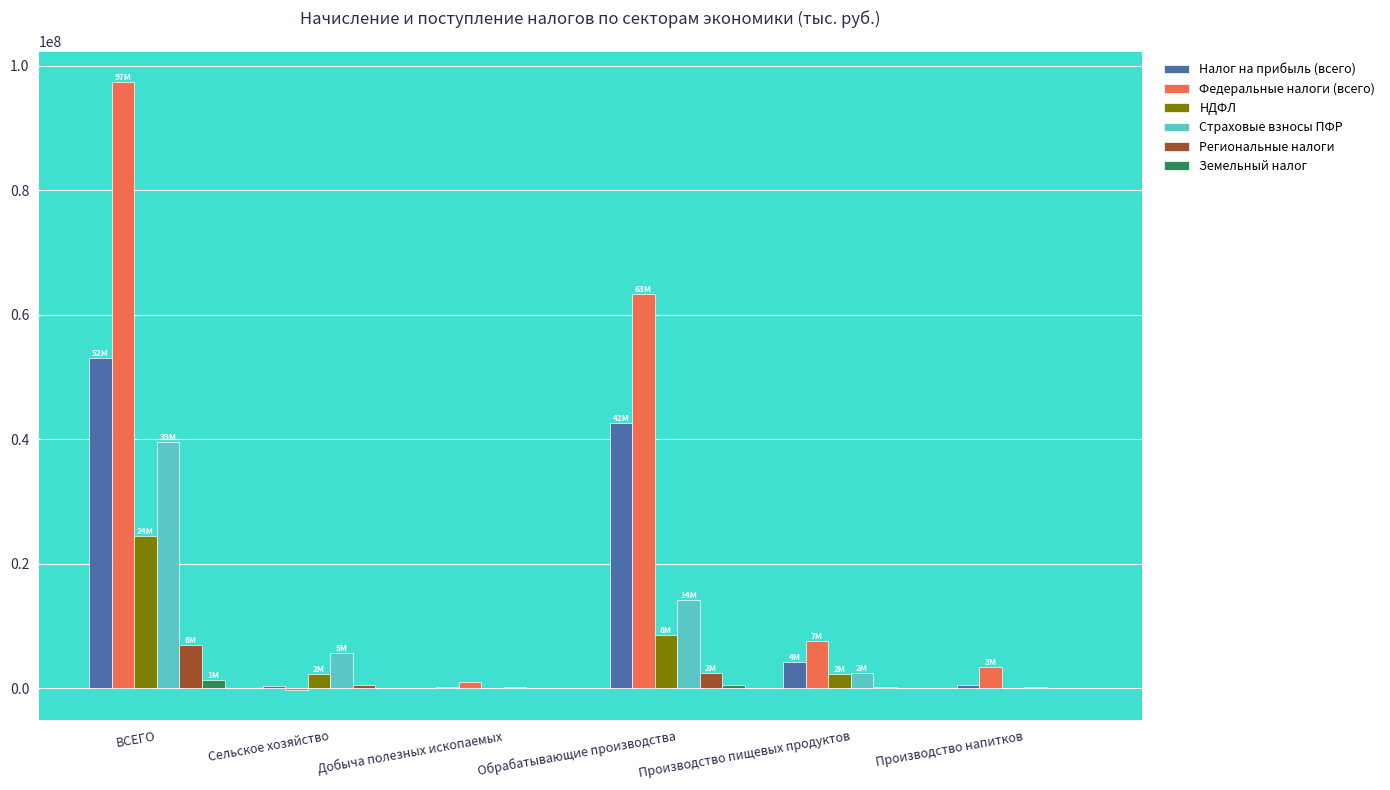

What value does the Региональные налоги series have at ВСЕГО, to the nearest 50?

6925000